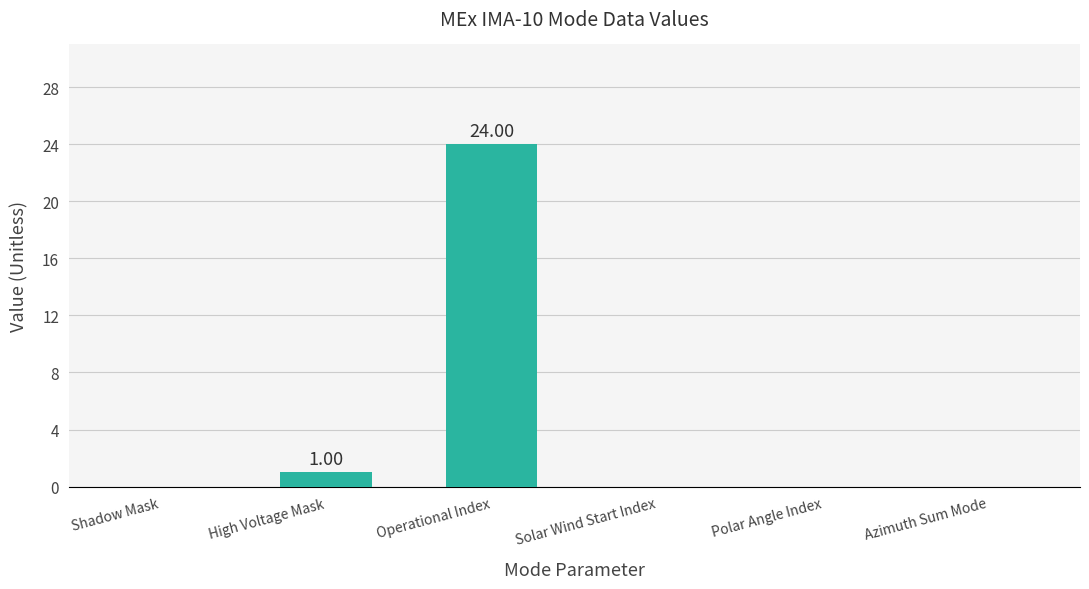

Where is the data nearest to the value 12?

High Voltage Mask